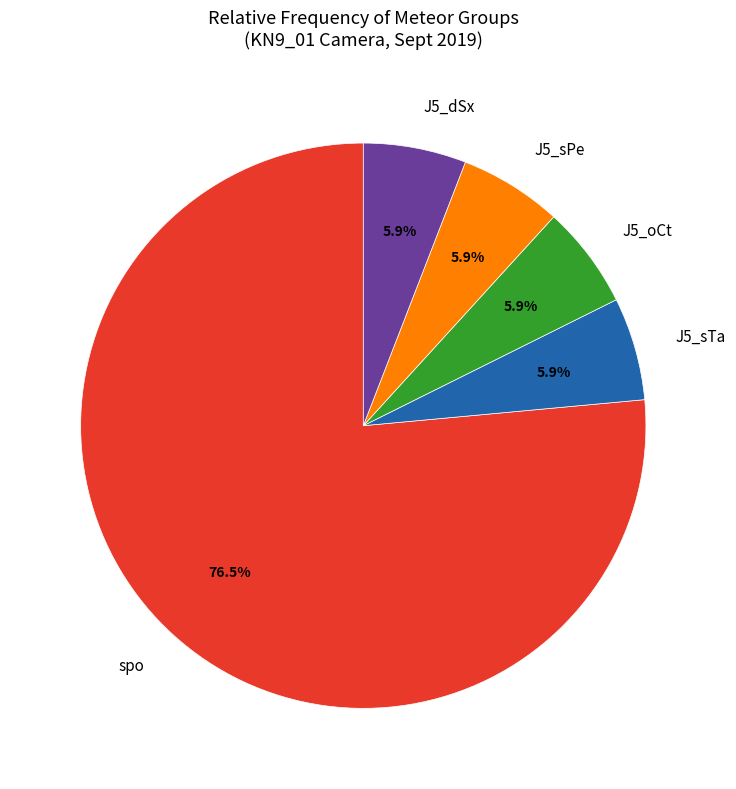

Is spo the majority of the pie?

Yes